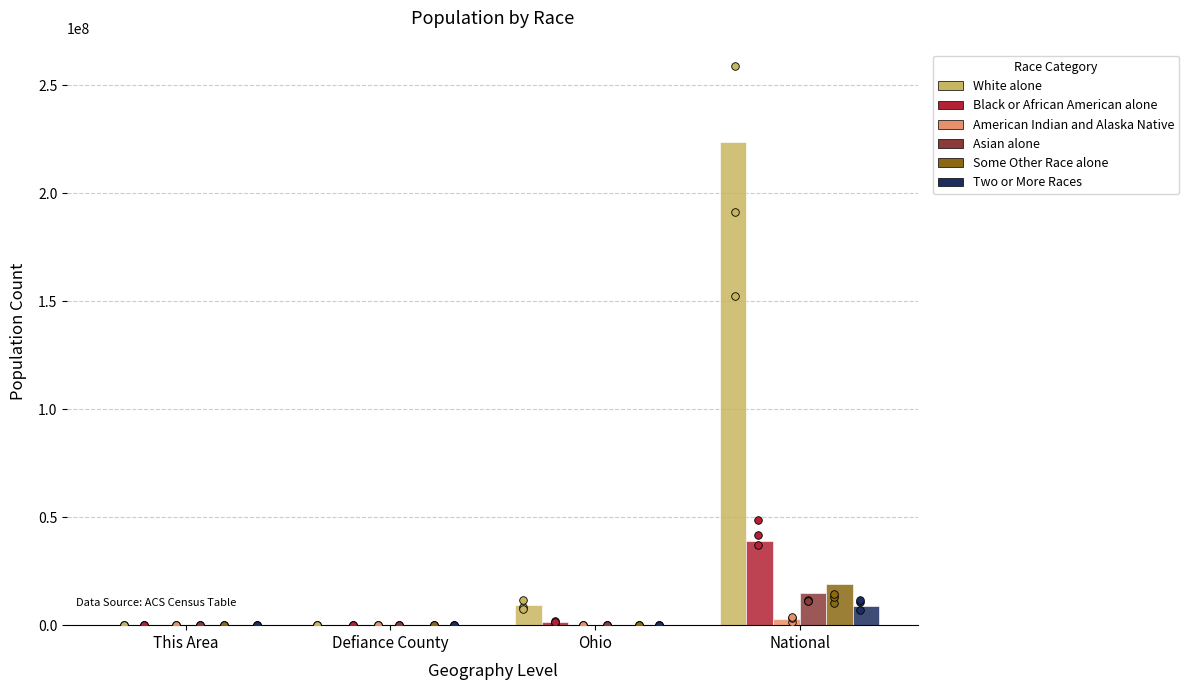

At which category is the sum across all series the highest?

National